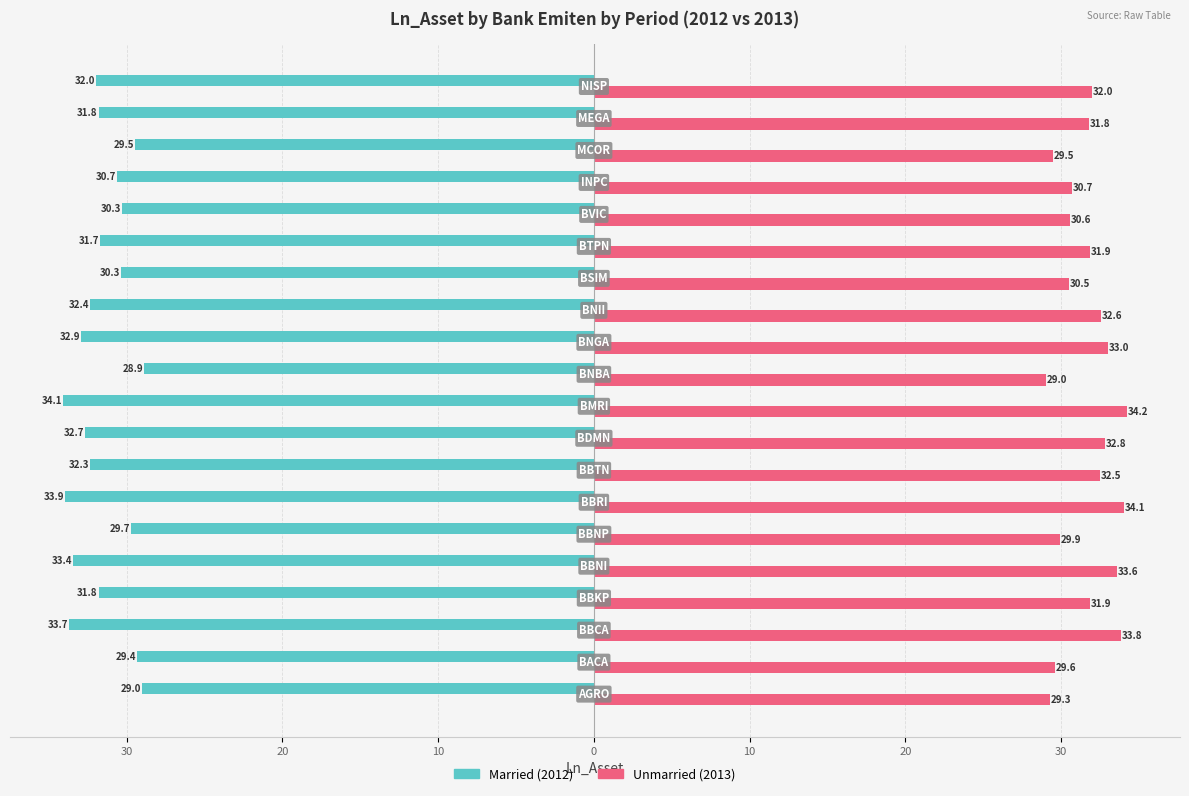

Is it true that Unmarried equals 8.5 at 13?

False